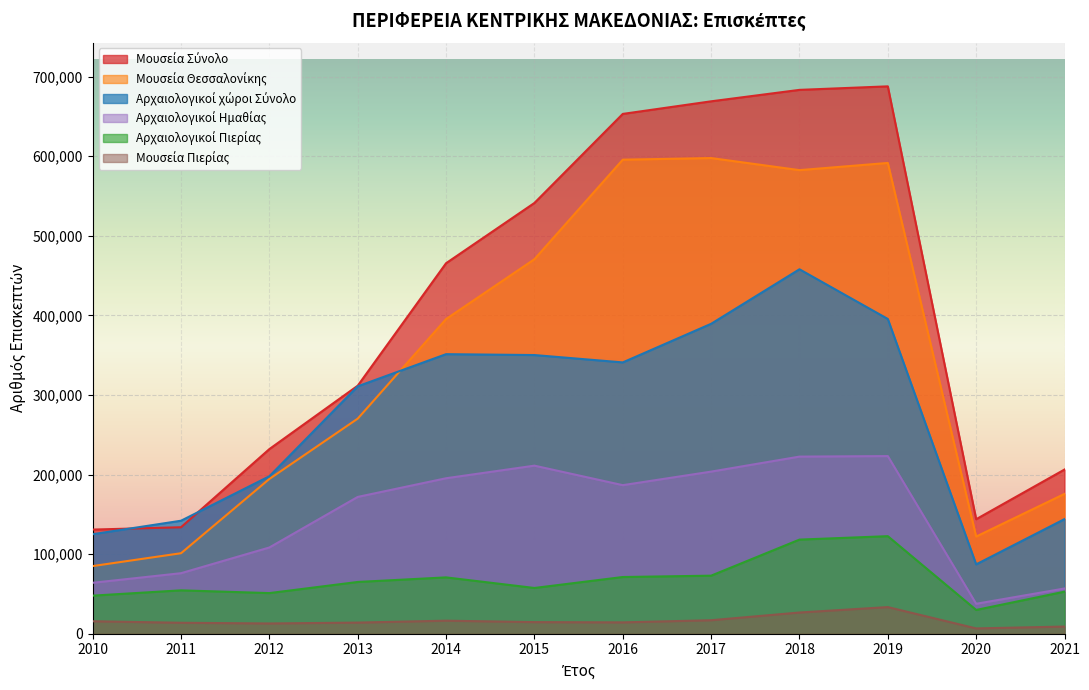

How many lines are shown in the chart?

6